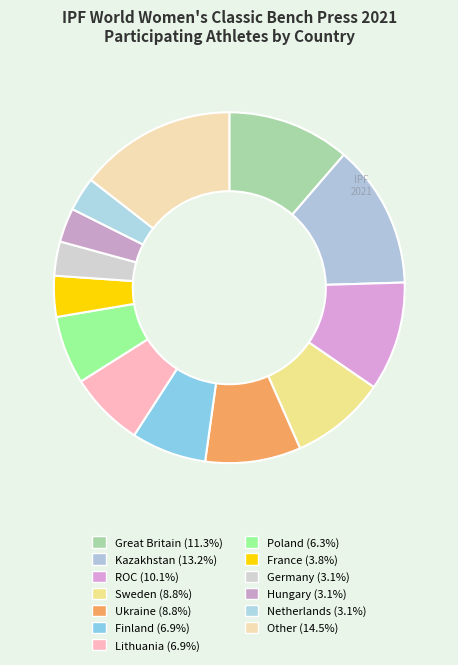

How many slices are in this pie chart?

13